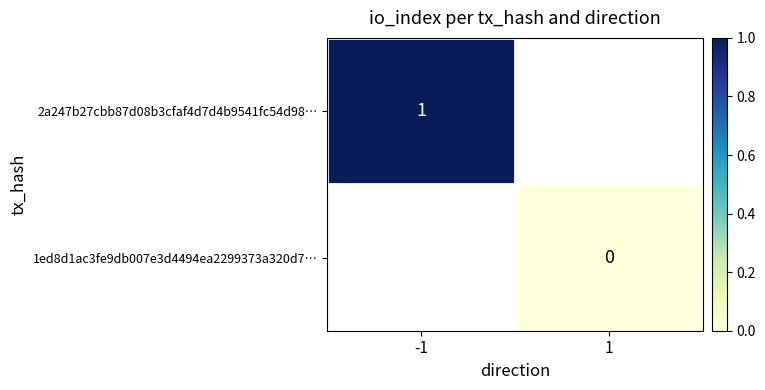

At which category does the chart reach its peak across all series?

-1